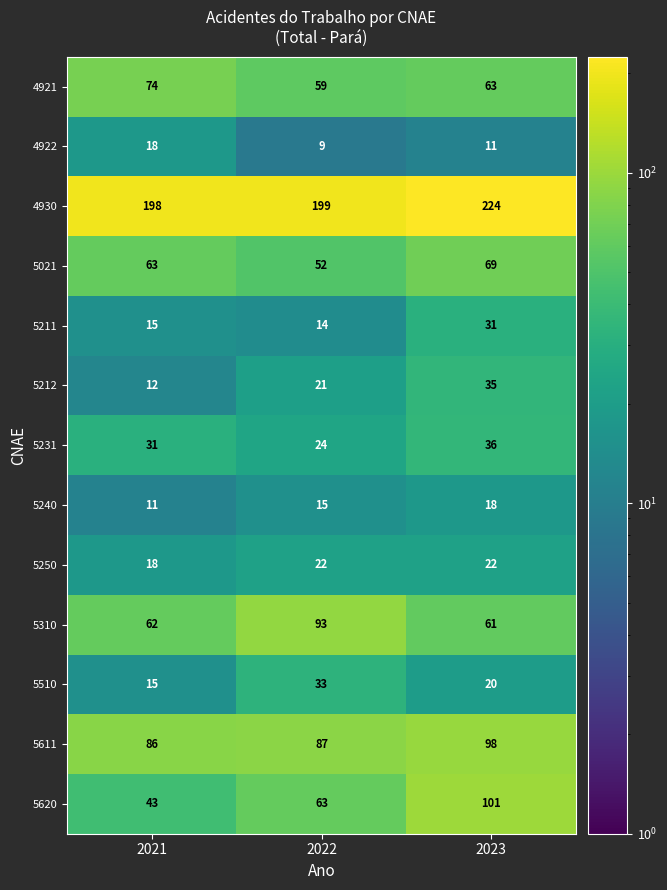

What value does the 5021 series have at 2023?

69